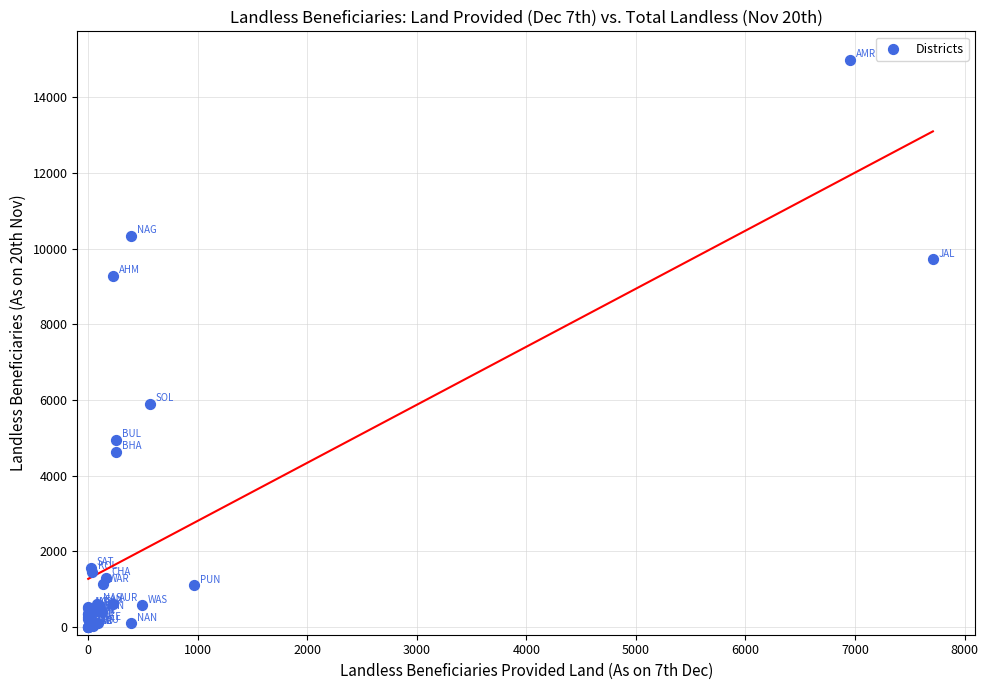

What Y value in the scatter plot is closest to 7505?

5903